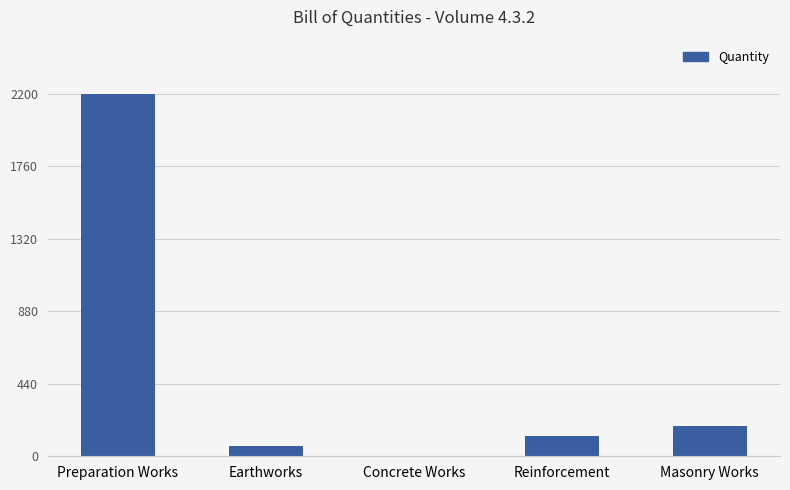

How many data points does each series have?

5